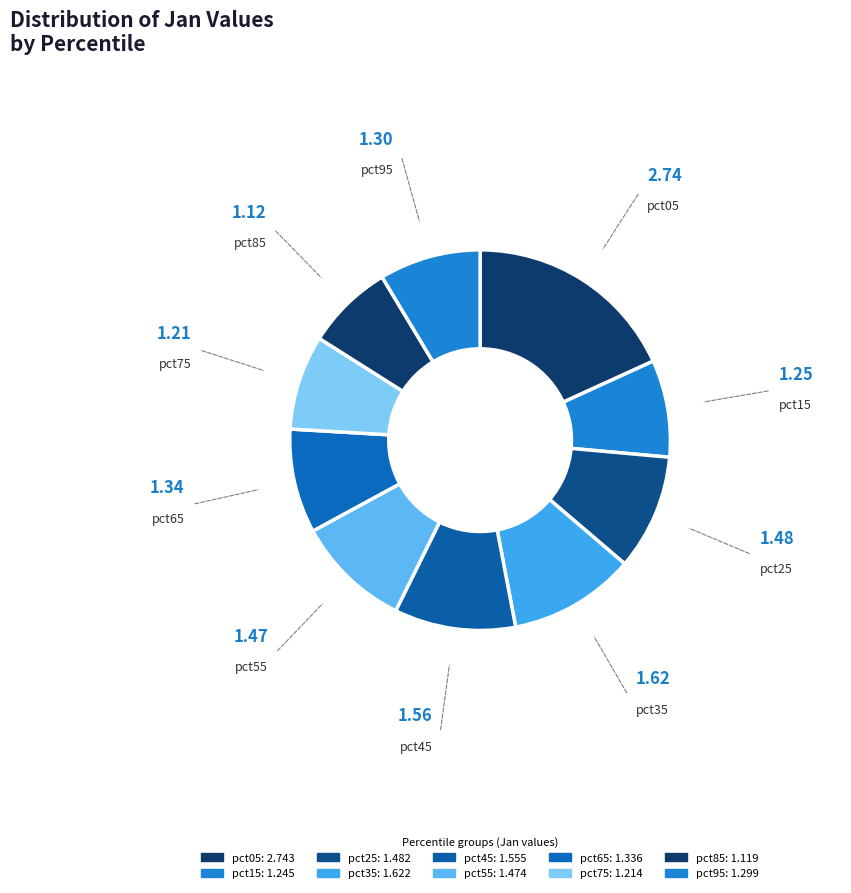

Is there a majority slice in this chart?

No